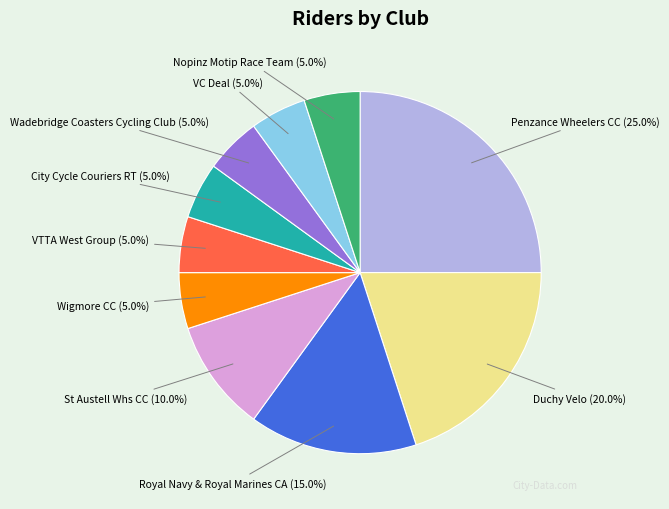

To the nearest percent, what is the average slice percentage?

10%